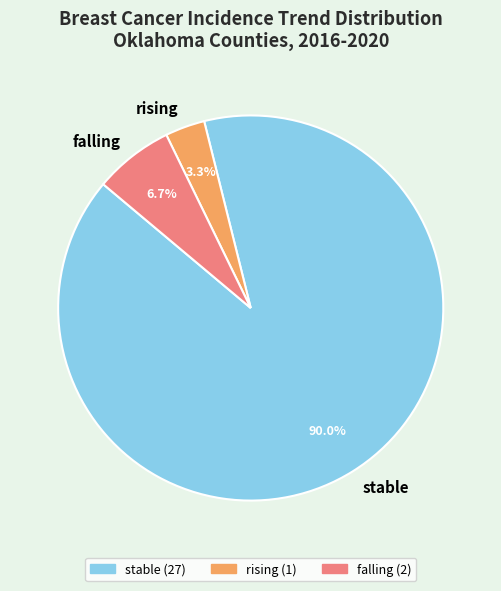

Rank the categories by value from highest to lowest.

stable, falling, rising